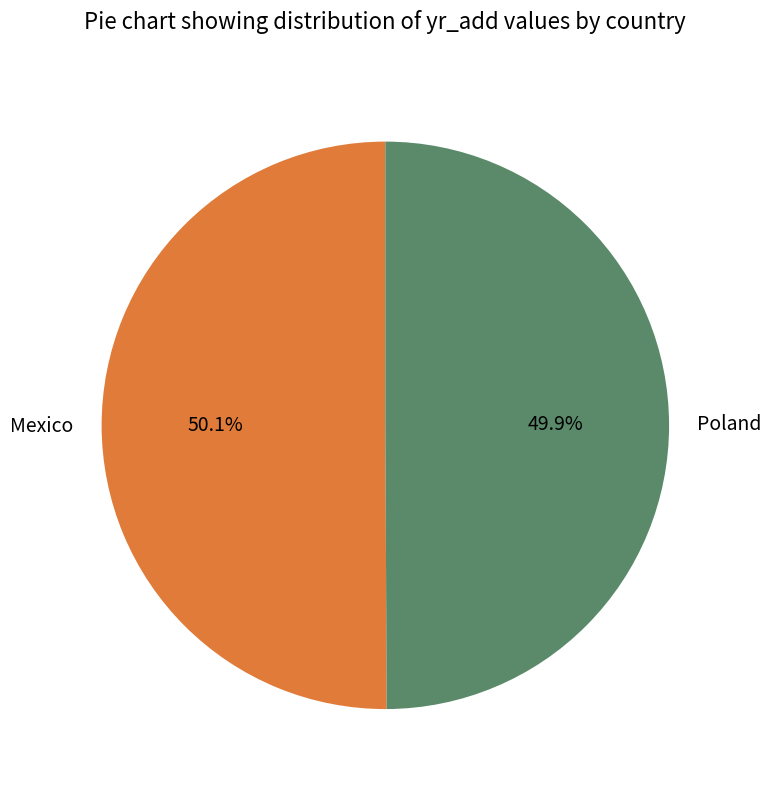

How many segments does this pie chart have?

2